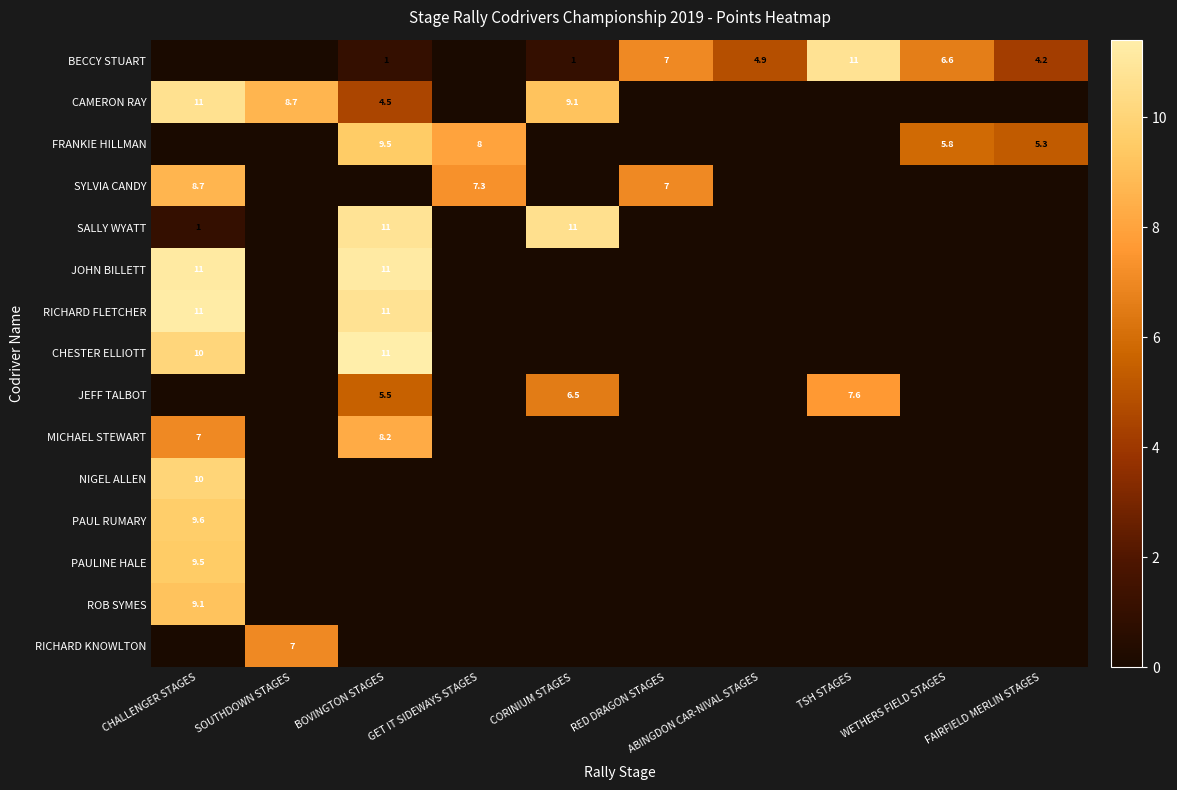

The PAULINE HALE series shows 5.4 at CHALLENGER STAGES. True or false?

False